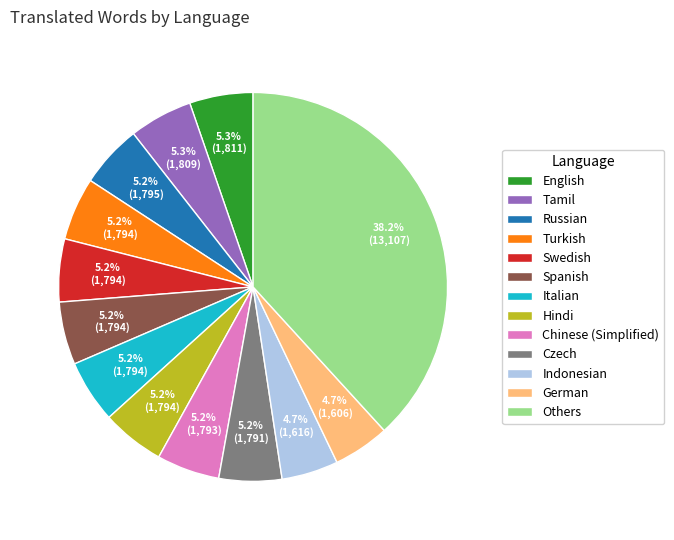

To the nearest percent, what is the average slice percentage?

8%